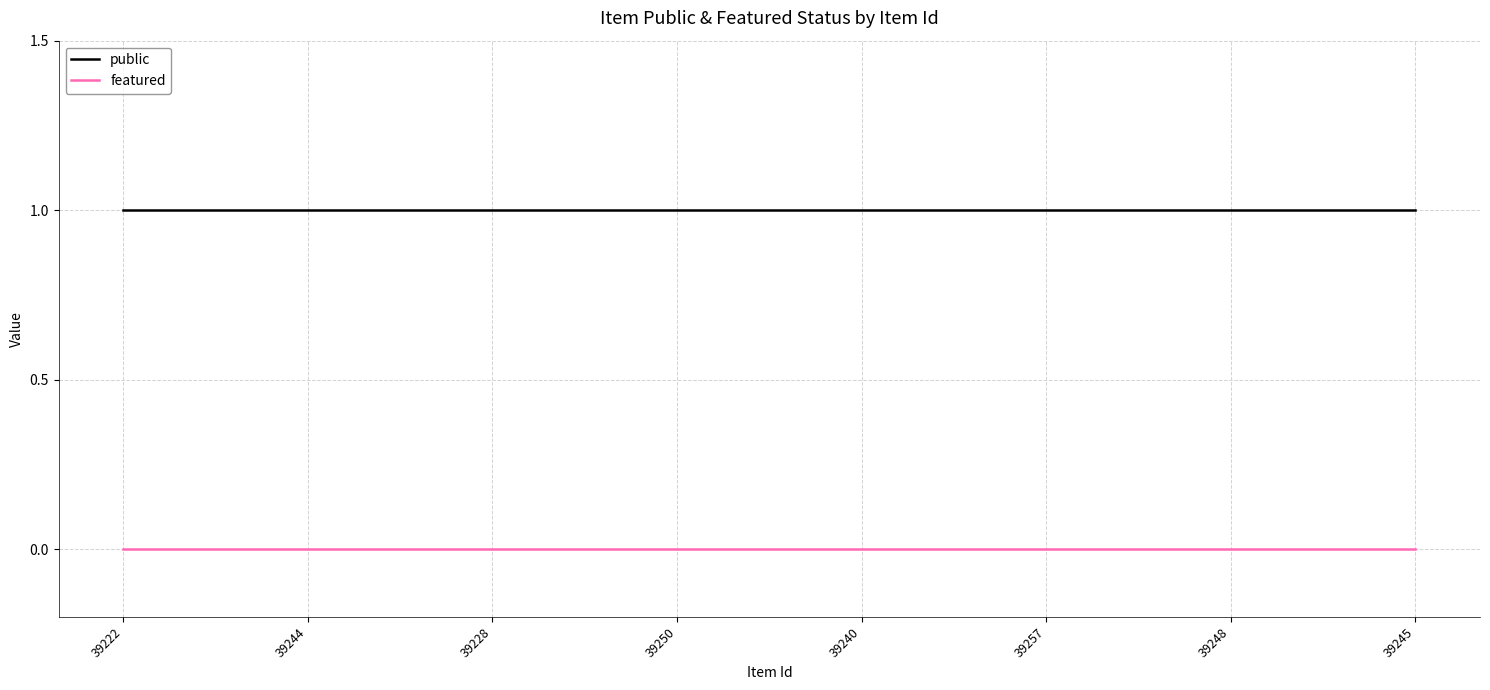

The value of public at 39244 is 1. True or false?

True